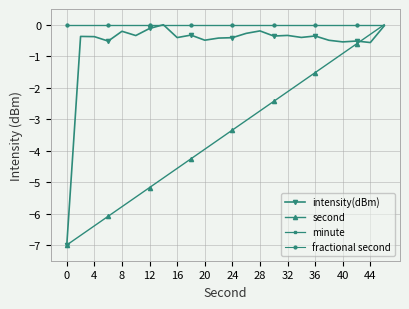

Does the chart display data point markers on the line(s)?

Yes